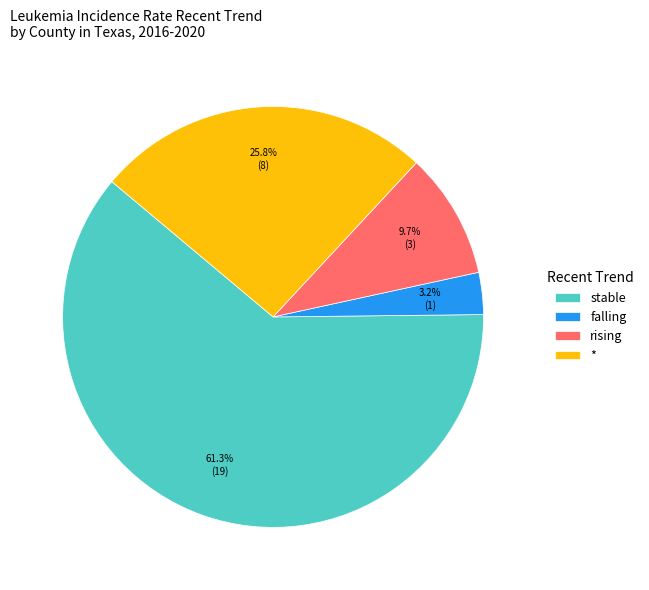

Which category accounts for the majority?

stable